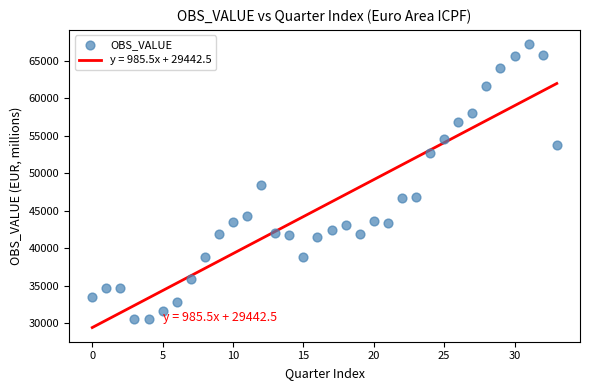

What is the range of Y values (max minus min)?

36693.1